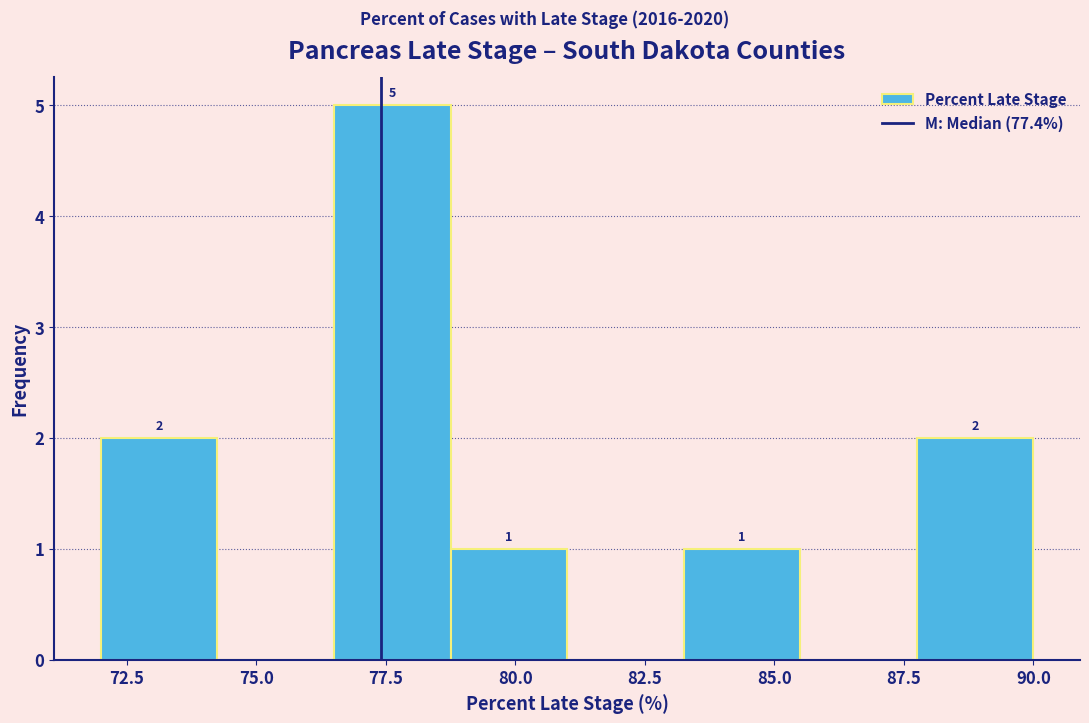

Over which range of the x-axis is the bar tallest?

76.50 to 78.75